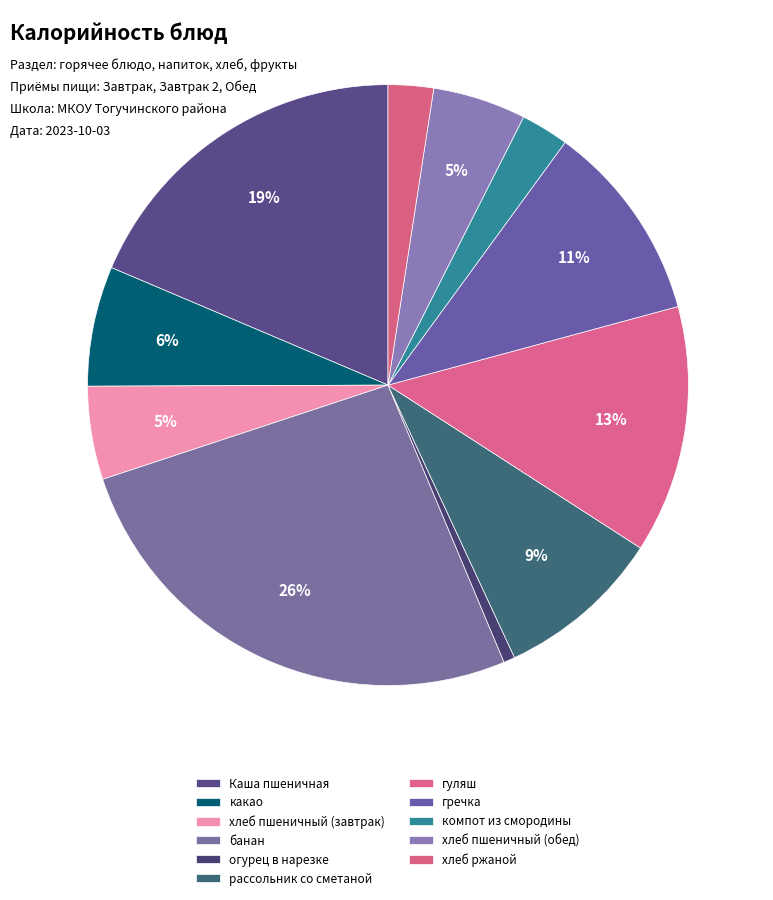

What portion of the pie excludes хлеб ржаной?

97.6%